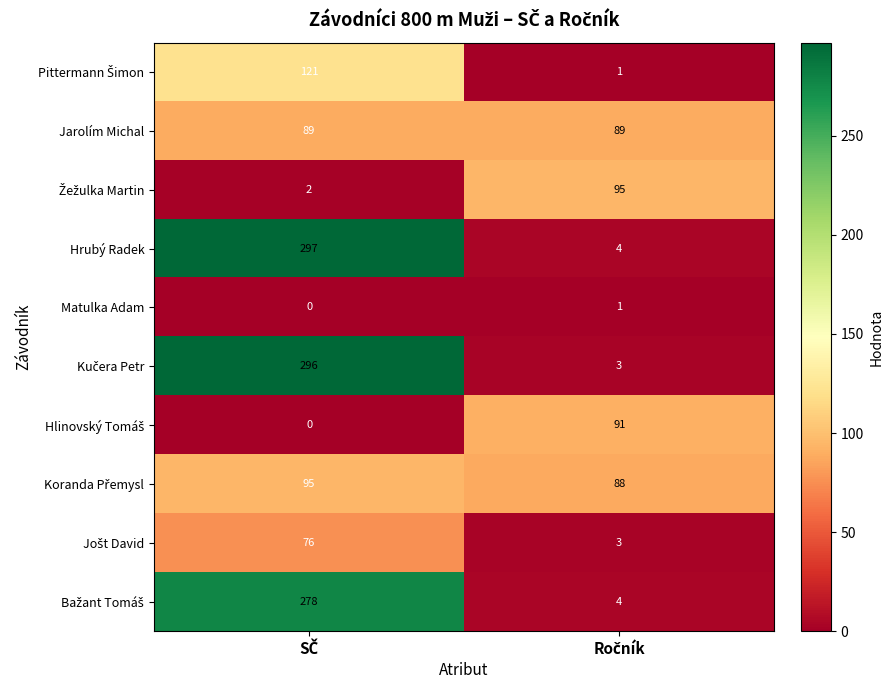

What is the greatest value displayed?

297